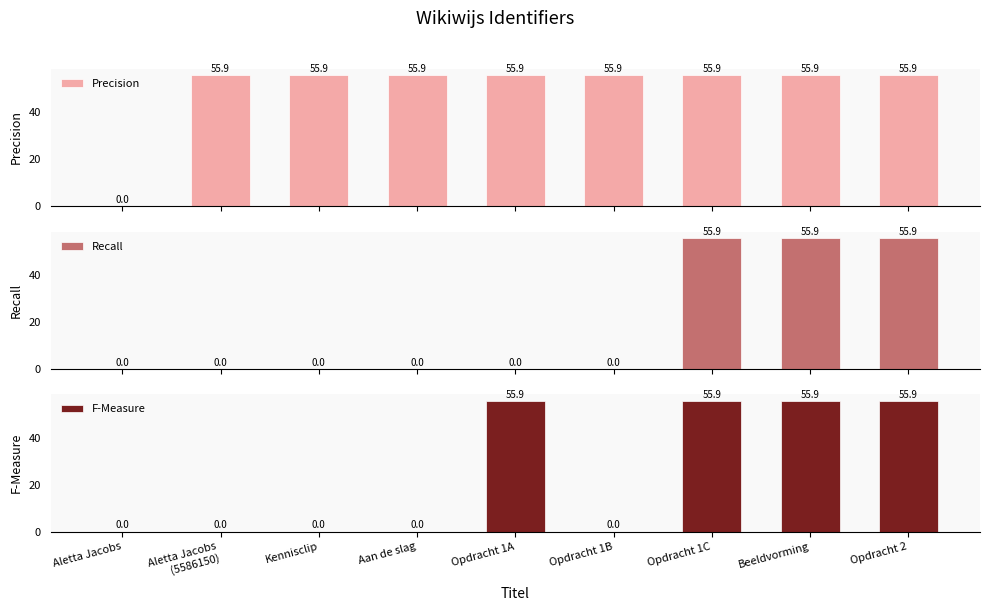

How many values in the Recall series exceed 0?

3